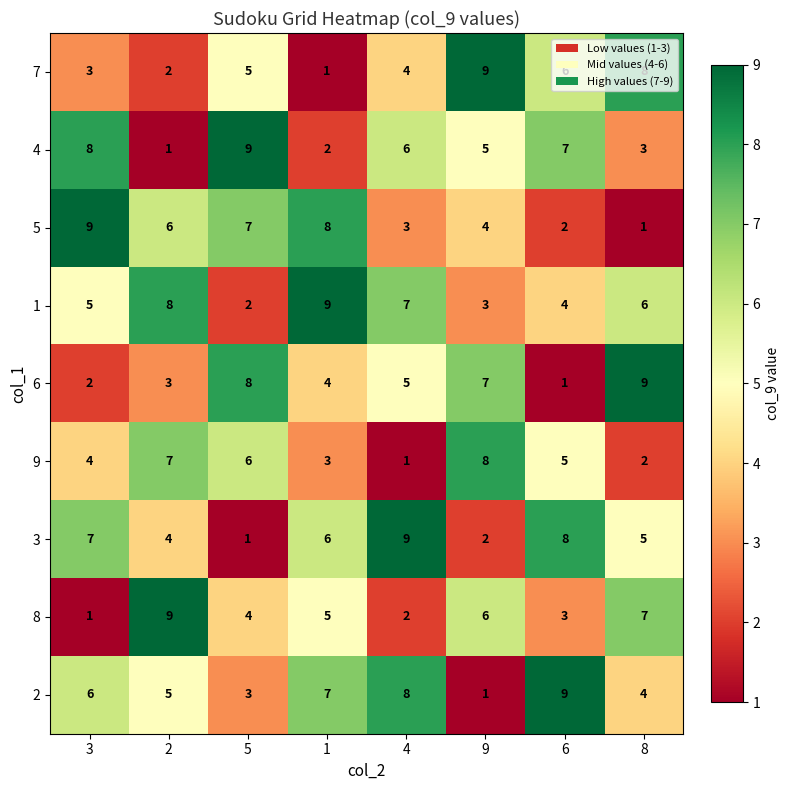

What is the total value across all series at 9?

45